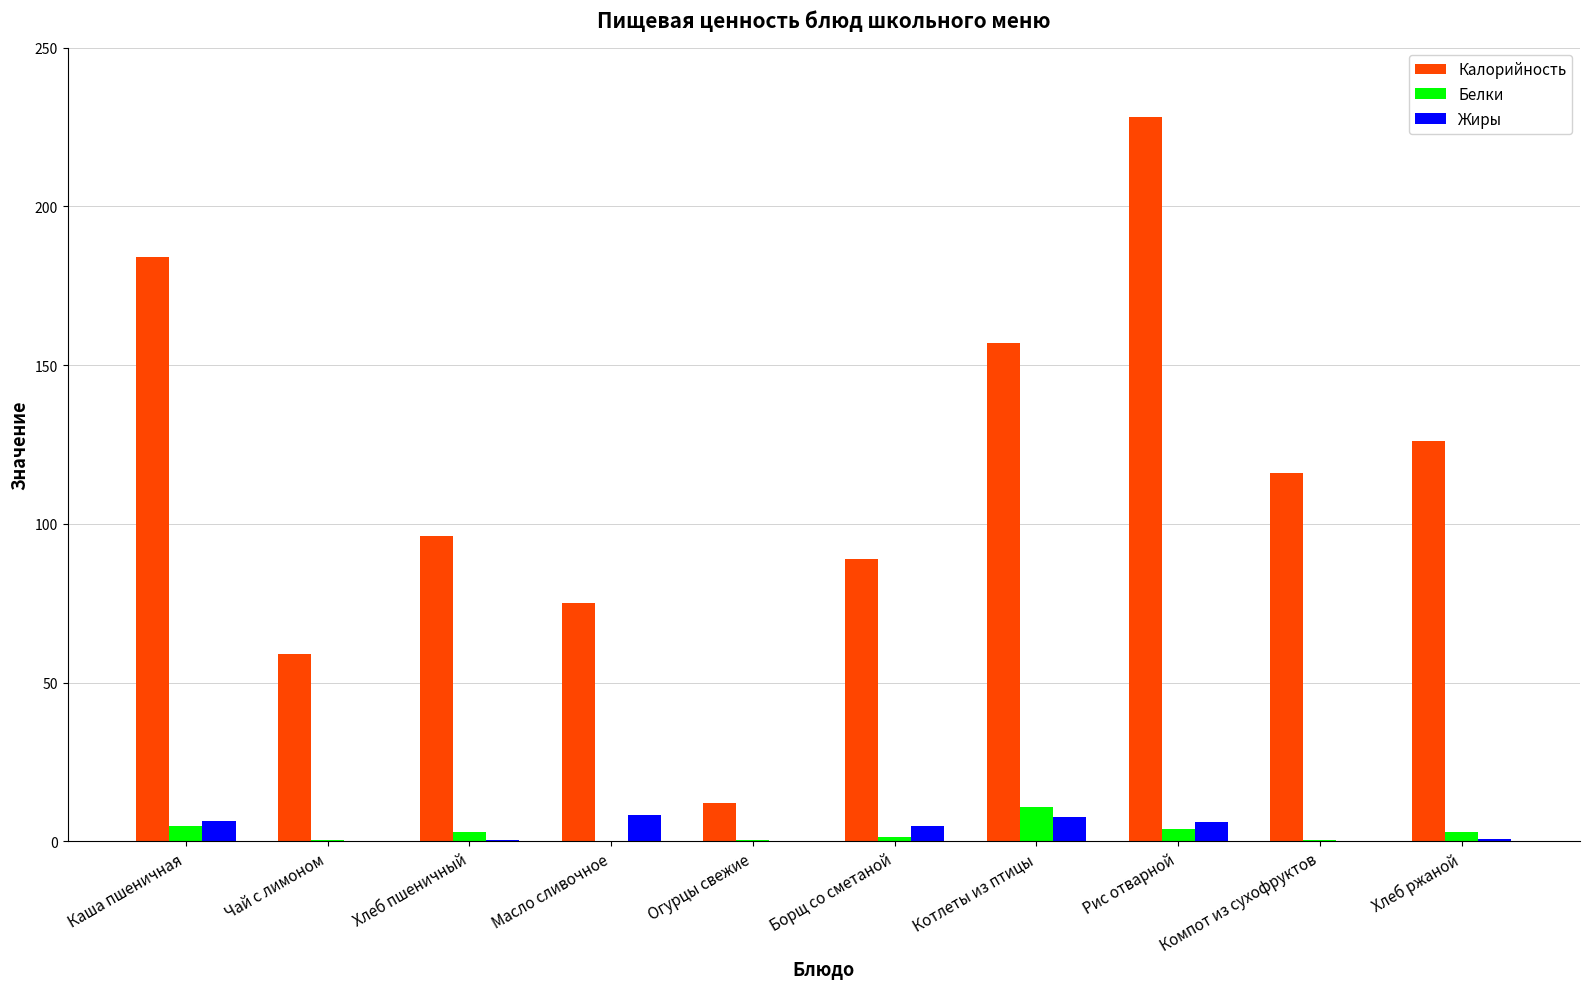

True or false: Калорийность has a value of 59.0 at Чай с лимоном.

True